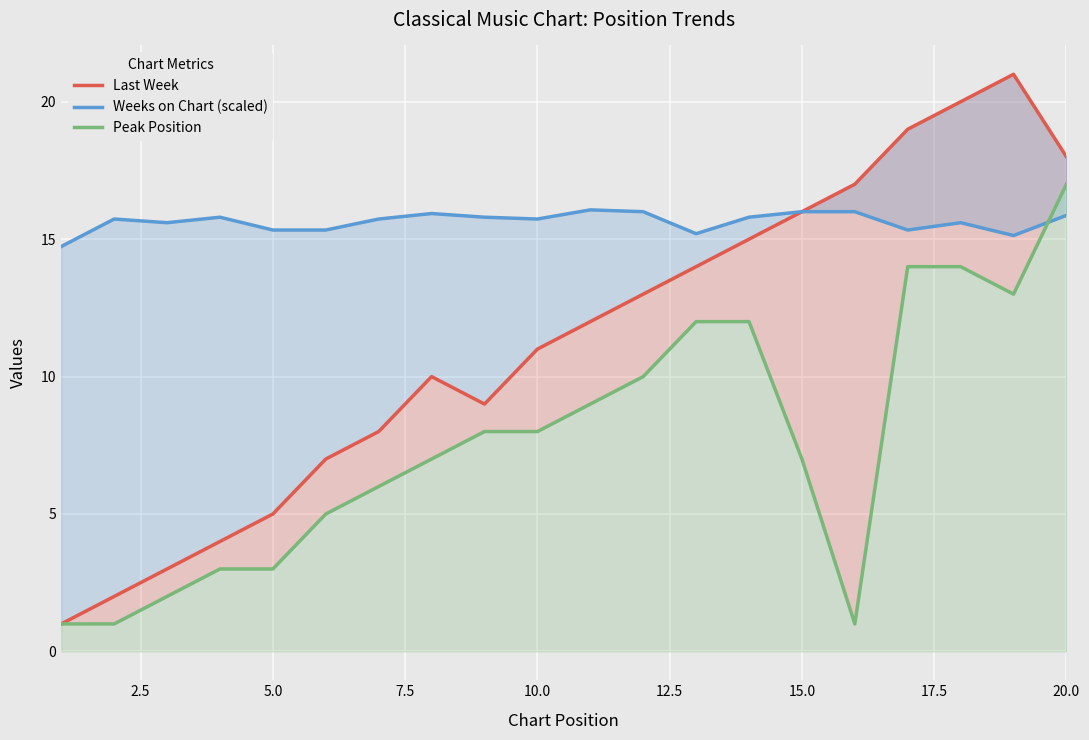

Between 2.5 and 7.5, which is larger?

7.5